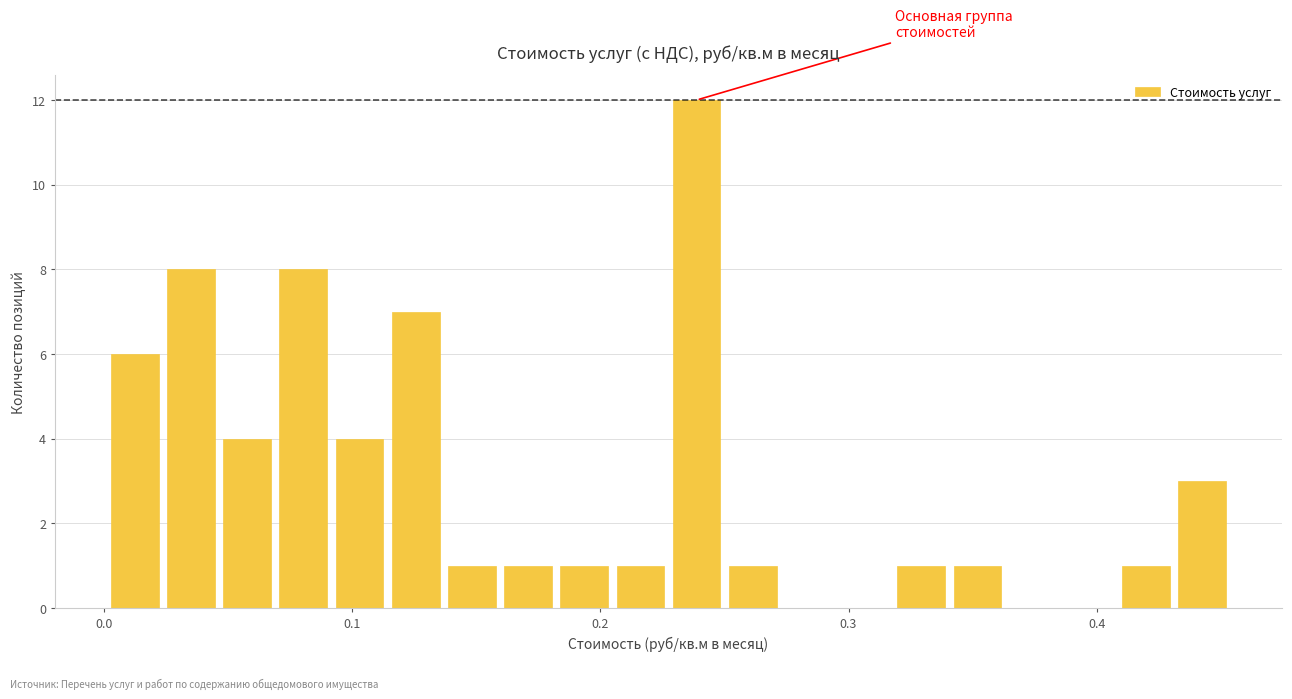

Read against the x-axis, roughly where is the centre of the tallest bar?

0.24